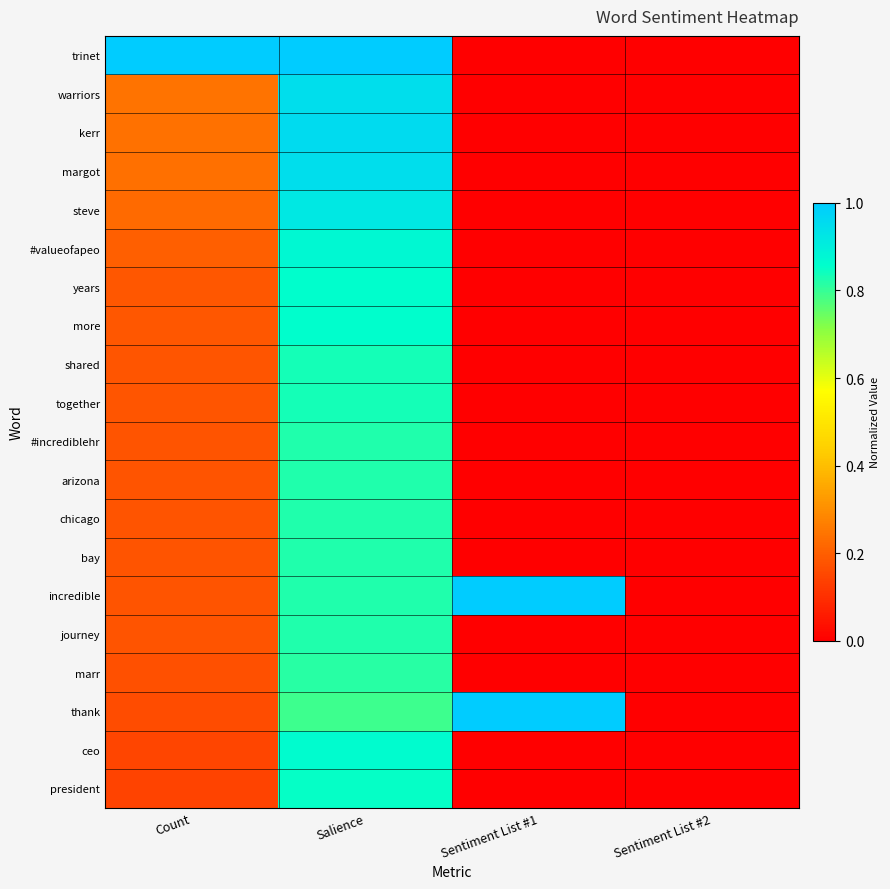

At how many categories does at least one series exceed 0?

3